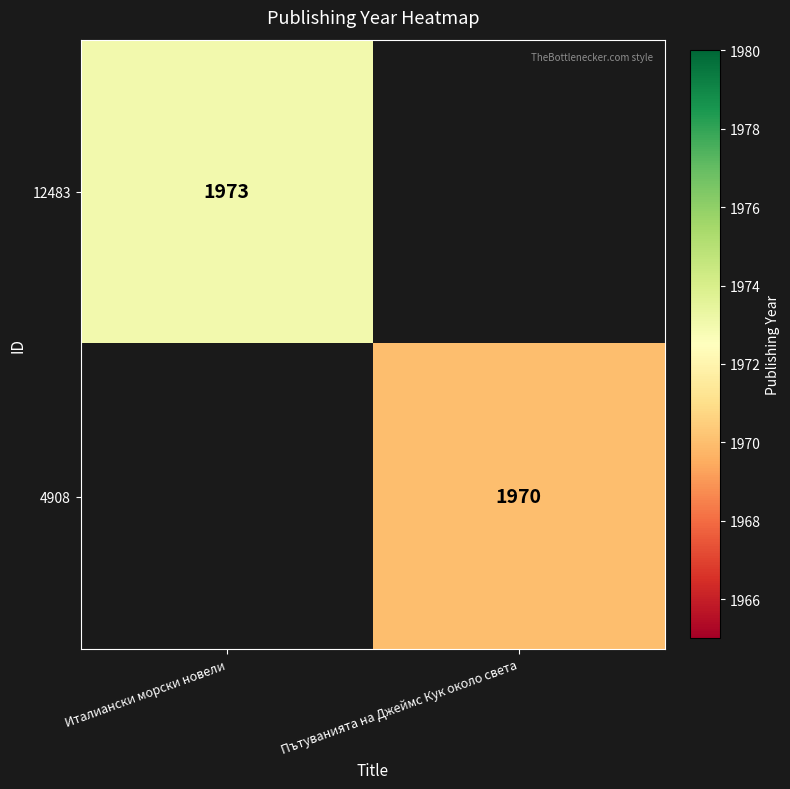

True or false: 4908 has a value of 1970 at Пътуванията на Джеймс Кук около света.

True